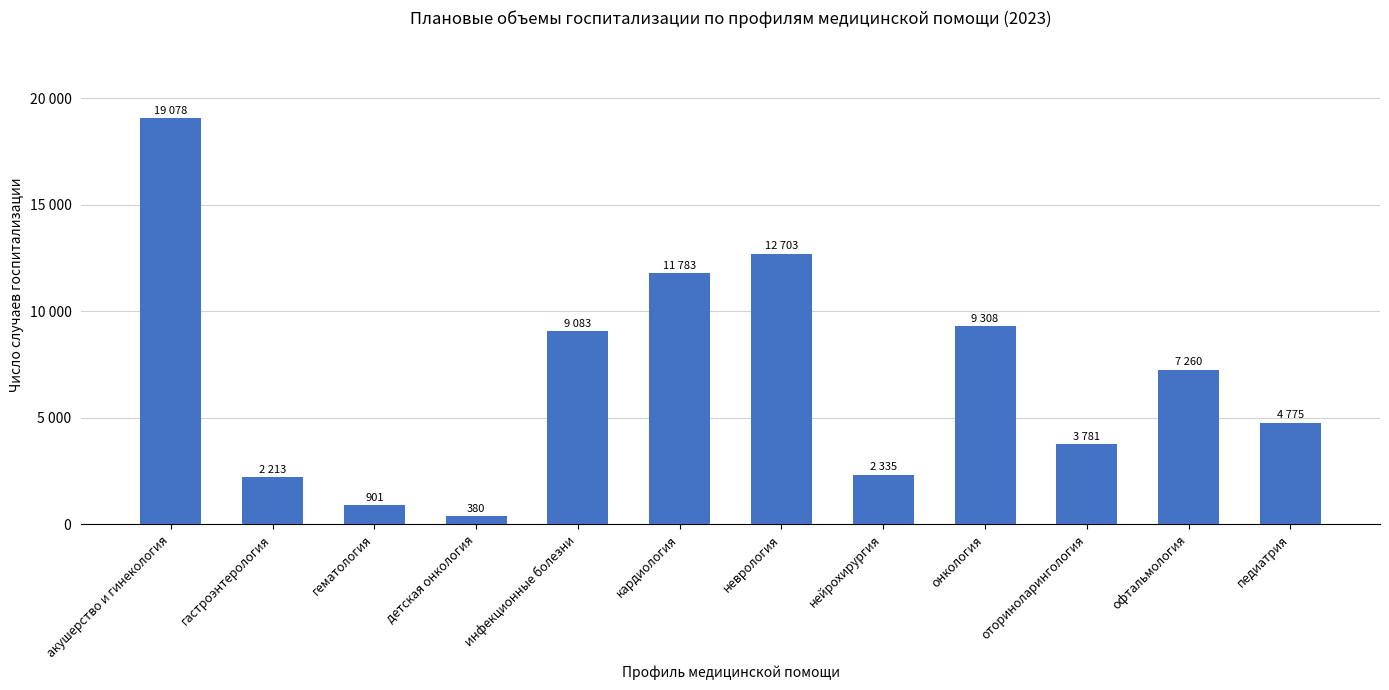

What is the label of the 2nd bar from the left?

гастроэнтерология